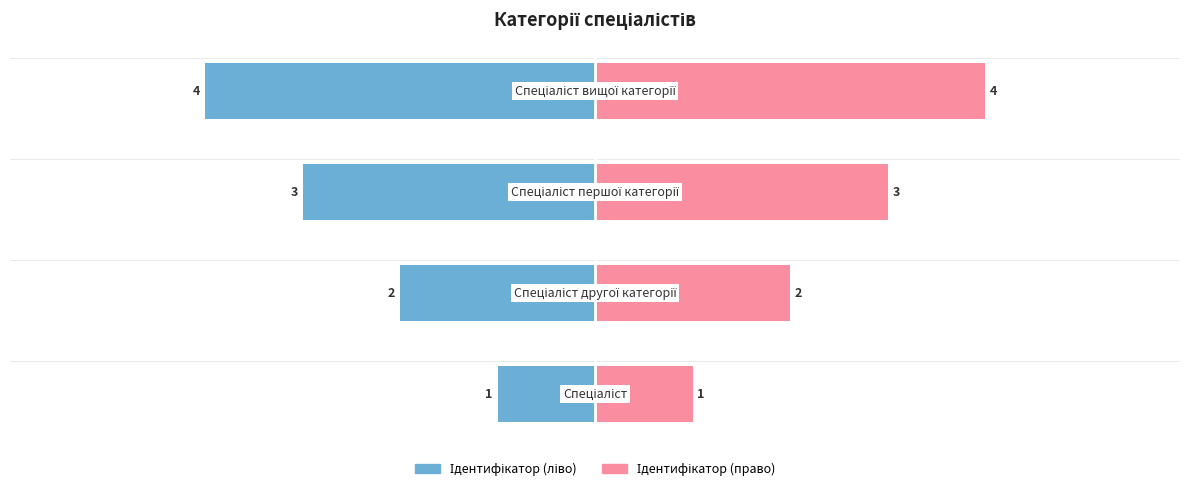

How many categories are shown in the chart?

4